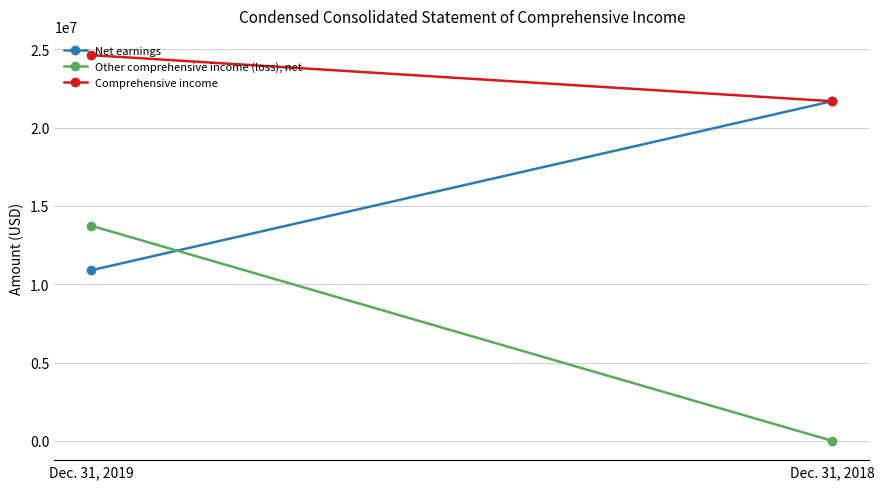

At which label is Comprehensive income closest to 23153056?

Dec. 31, 2019